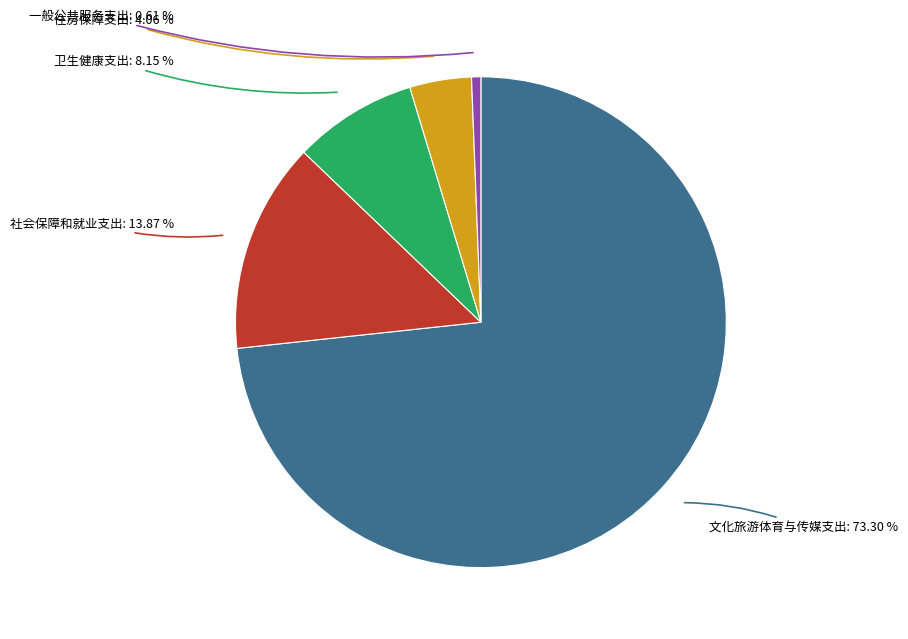

Is there any slice that represents more than half of the pie?

Yes